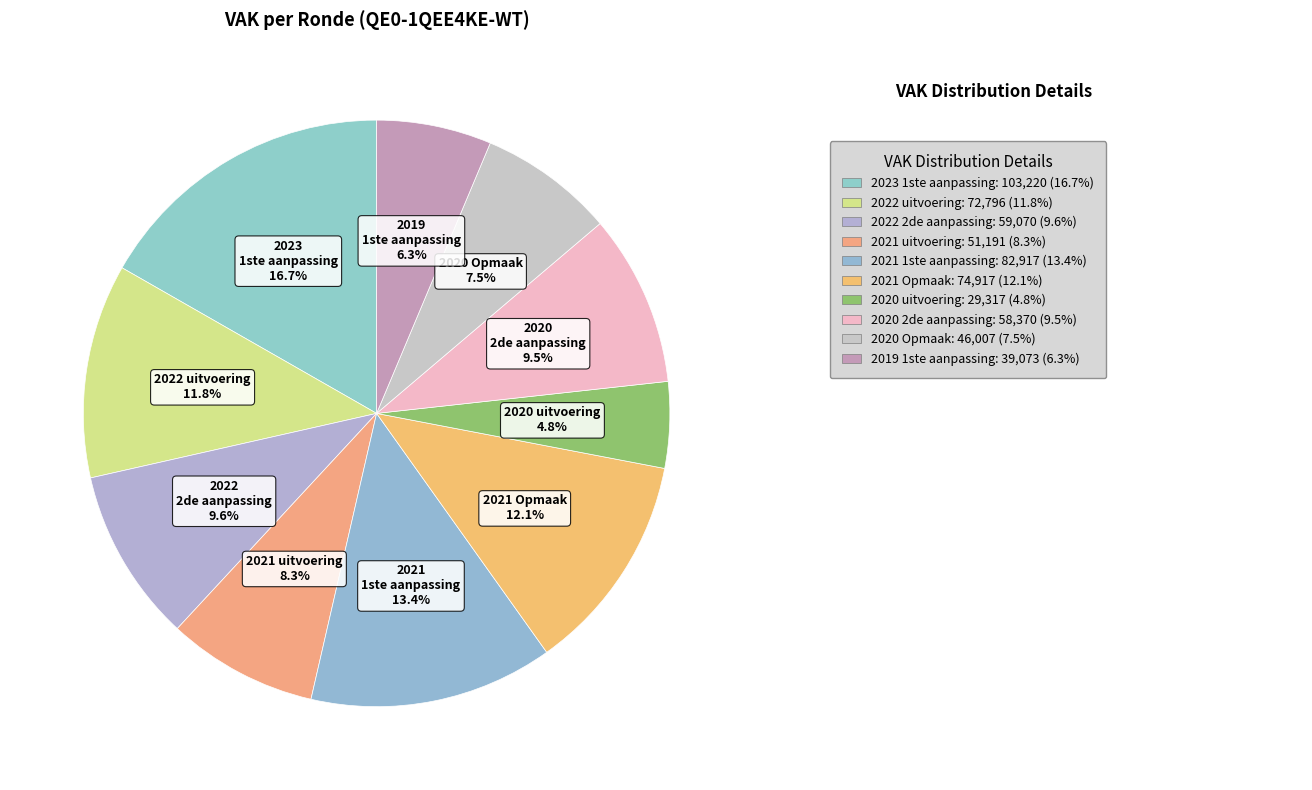

What is the smallest slice in the pie chart?

2020 uitvoering